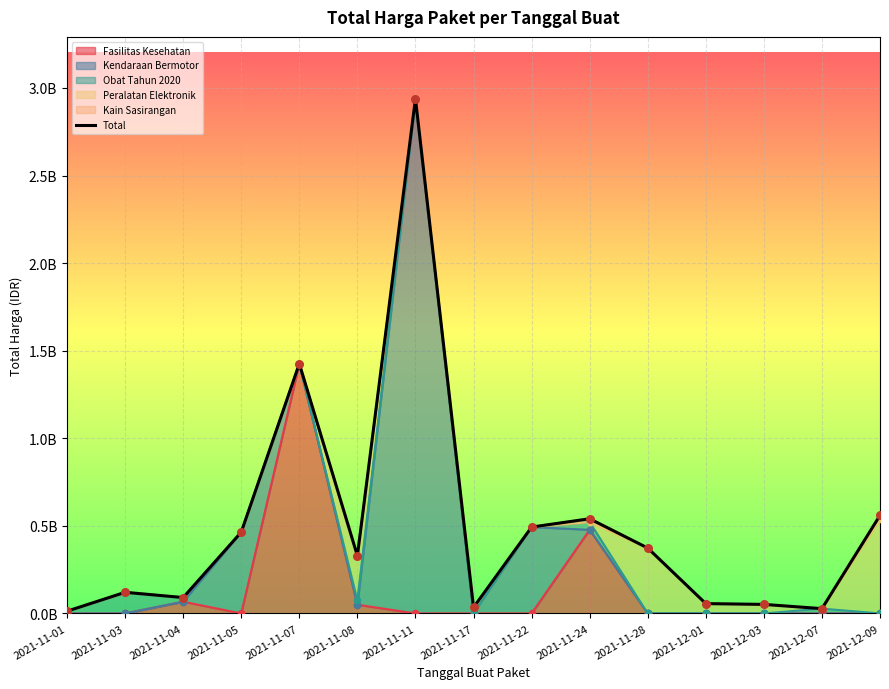

What is the ratio of the value at 2021-11-01 to the value at 2021-12-03?

0.2